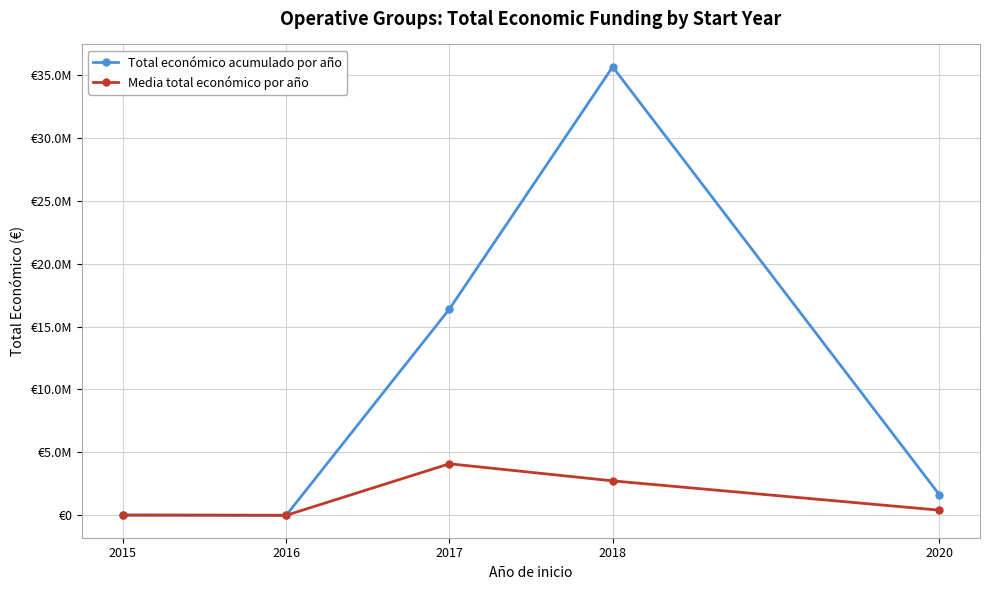

Where does the Media total económico por año series first go above 414160?

2017